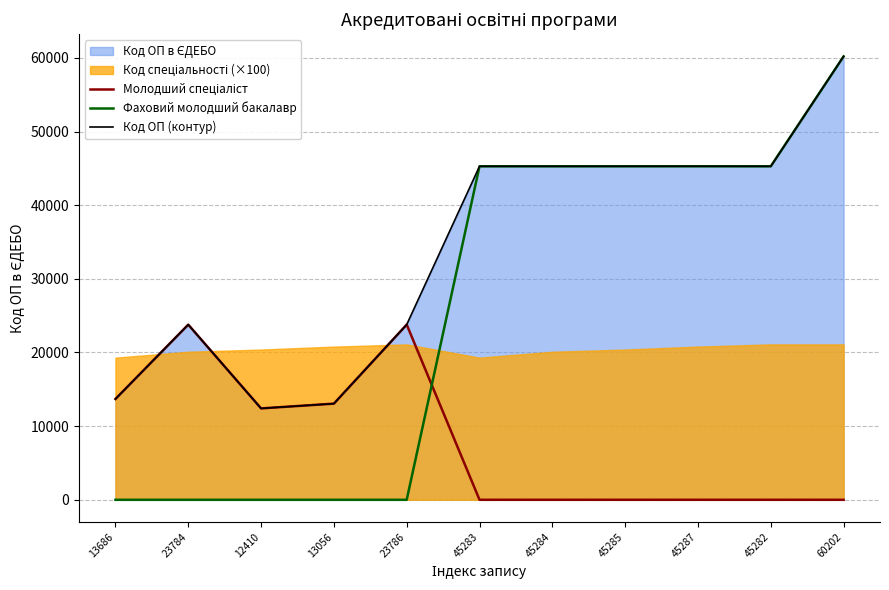

At which category is the sum across all series the highest?

60202